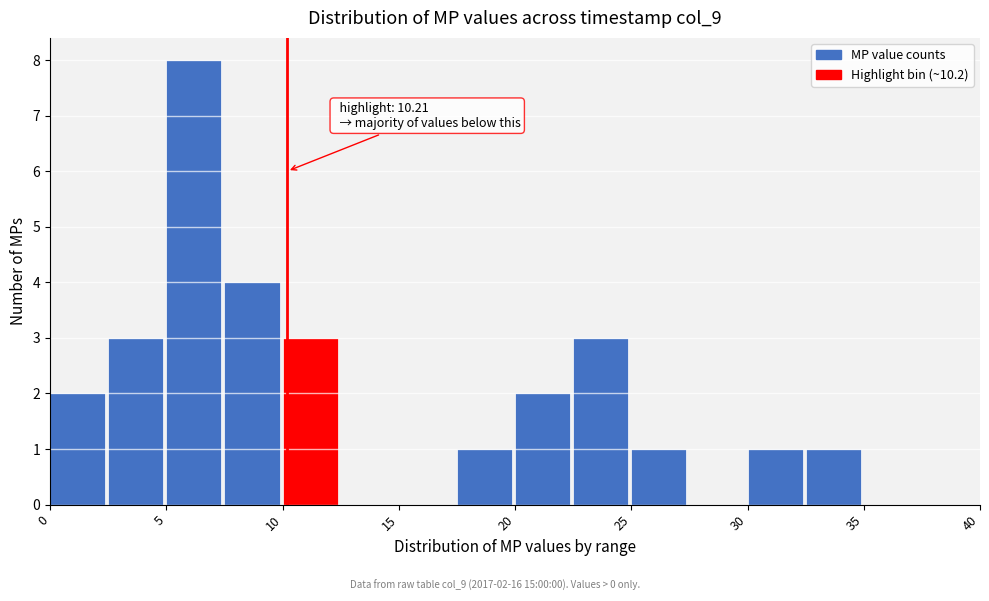

Over which range of the x-axis is the bar tallest?

5.0 to 7.5